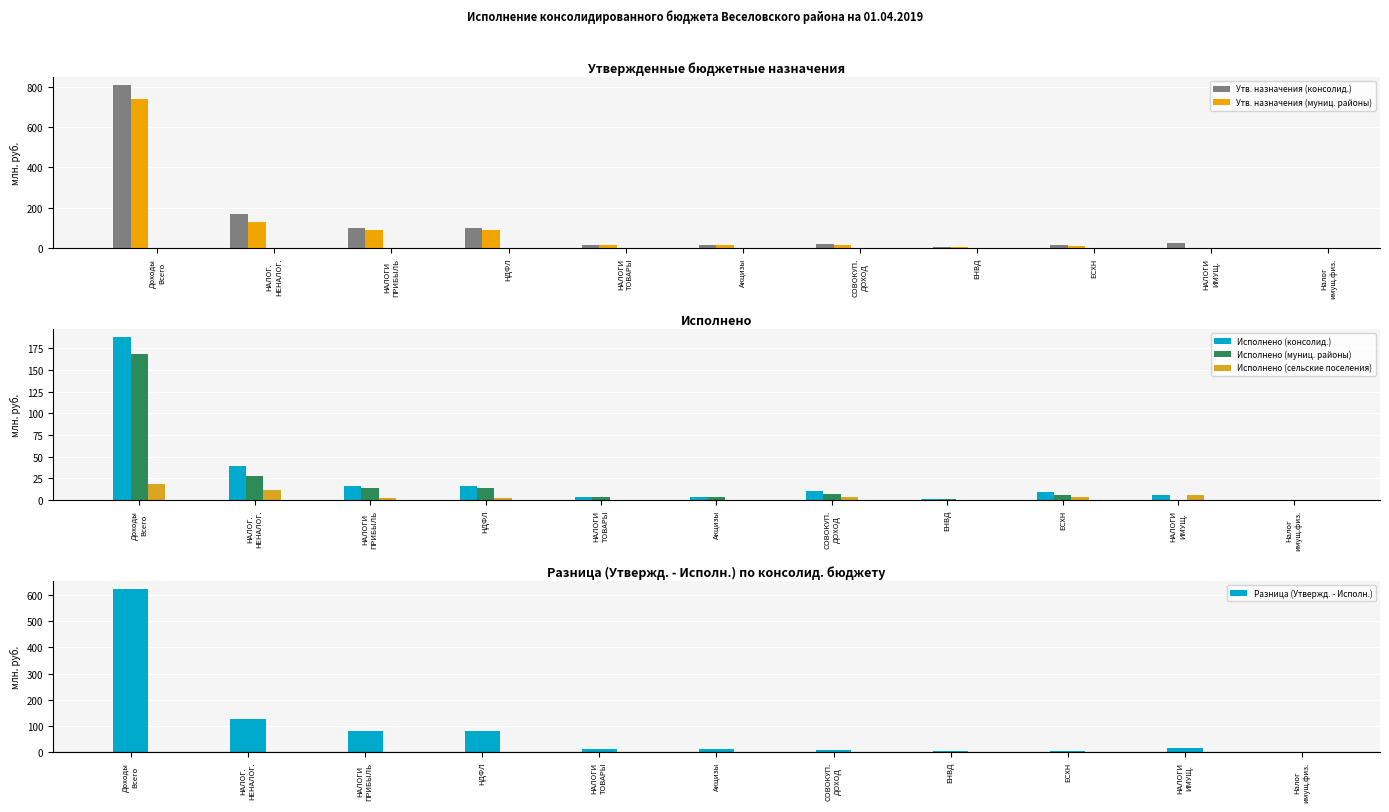

Where is Утв. назначения (консолид.) nearest to the value 405?

НАЛОГ.
НЕНАЛОГ.